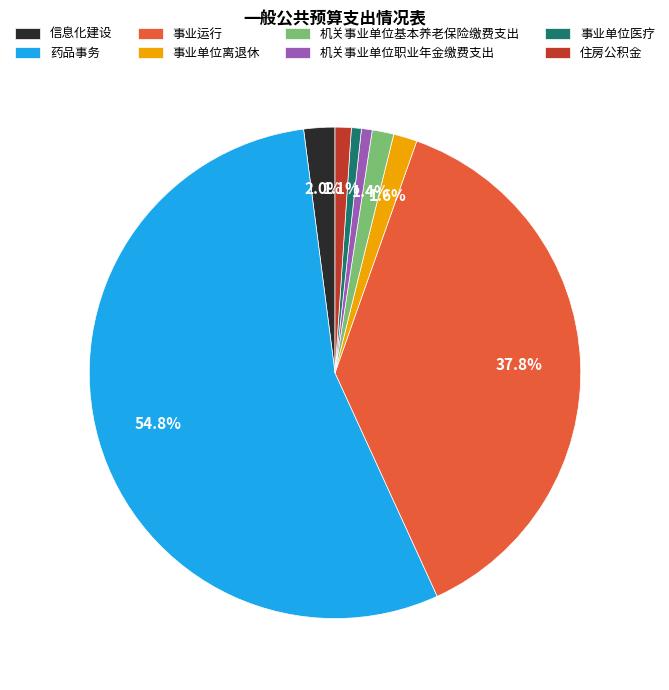

Is it true that 住房公积金 is 10% of the pie?

False